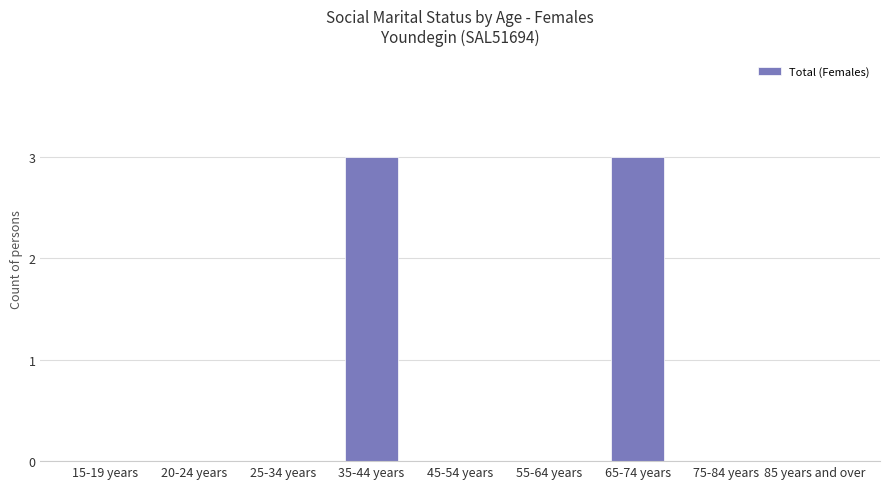

Reading right to left, transcribe all the data shown in this chart.

85 years and over=0	75-84 years=0	65-74 years=3	55-64 years=0	45-54 years=0	35-44 years=3	25-34 years=0	20-24 years=0	15-19 years=0